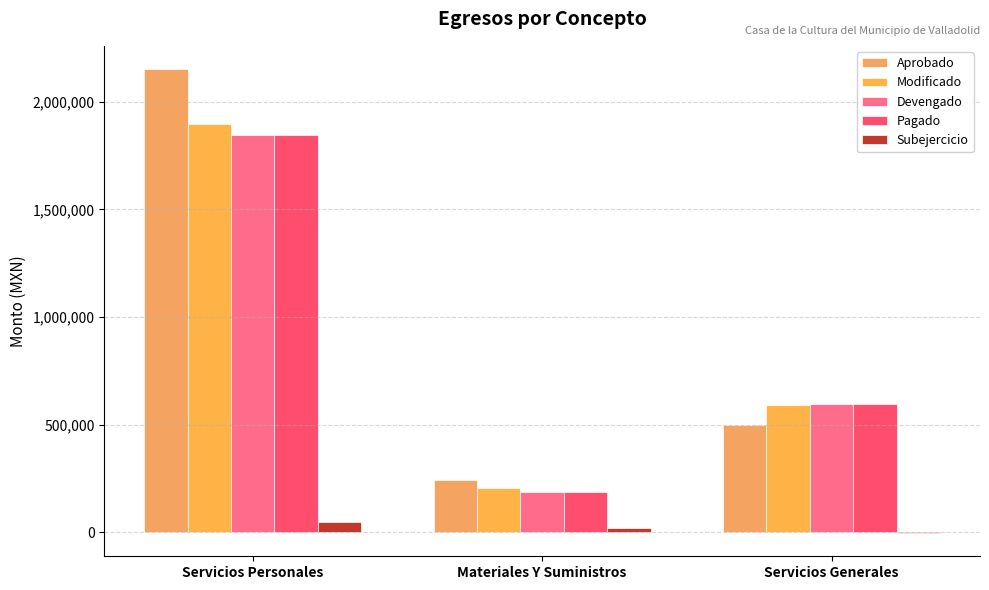

How many data points in Modificado are above 591979?

2